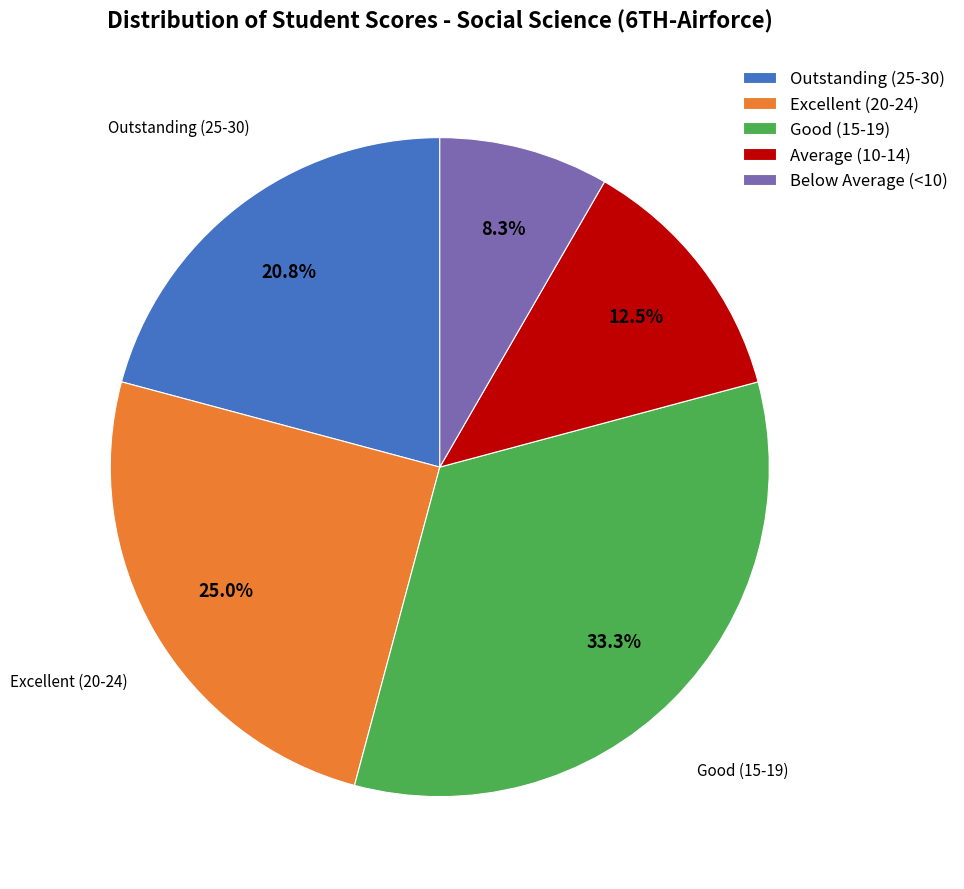

Does any single category account for the majority?

No